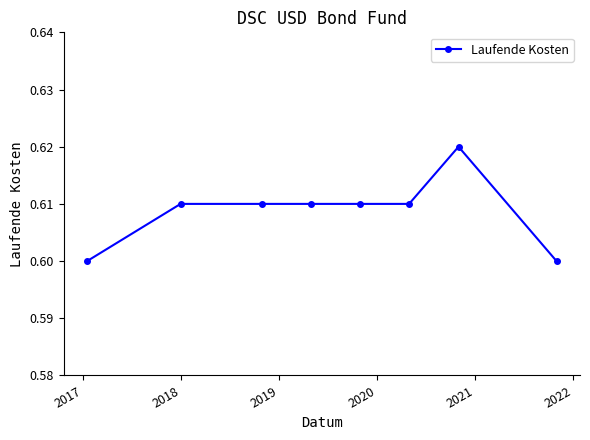

True or false: there are more than 0 points higher than both neighbors.

True